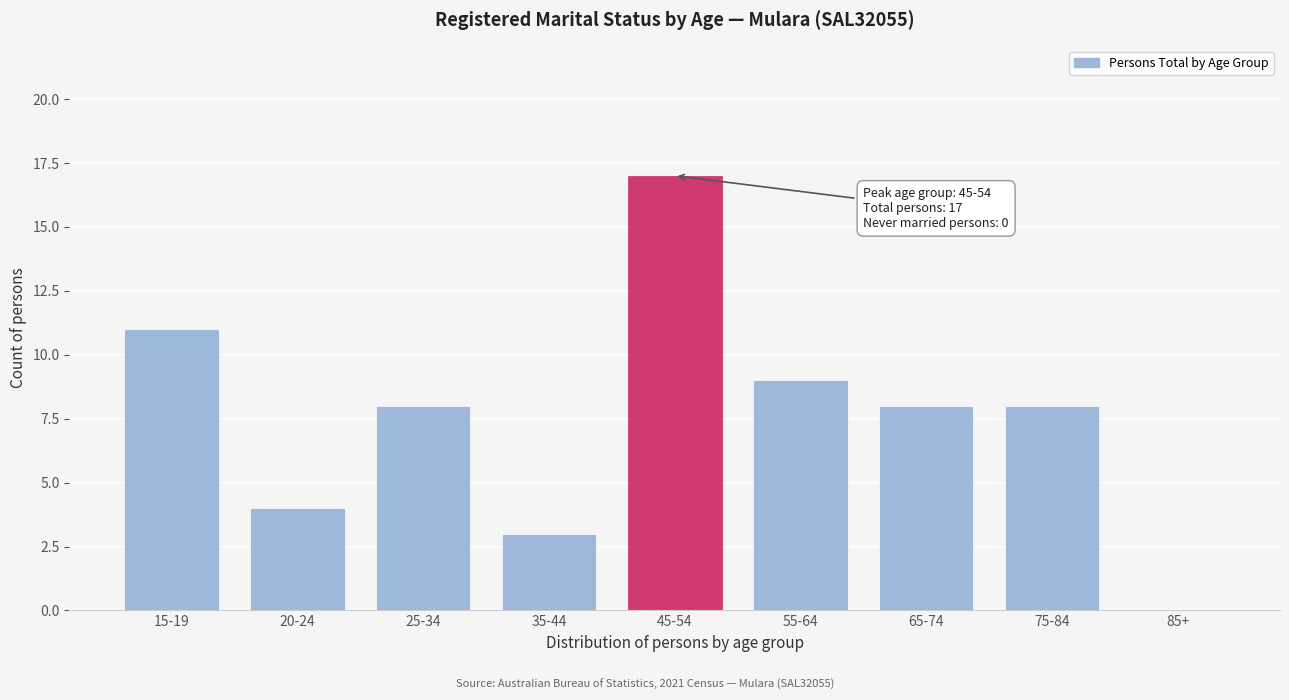

Reading left to right, list all the values displayed in this chart.

15-19=11	20-24=4	25-34=8	35-44=3	45-54=17	55-64=9	65-74=8	75-84=8	85+=0